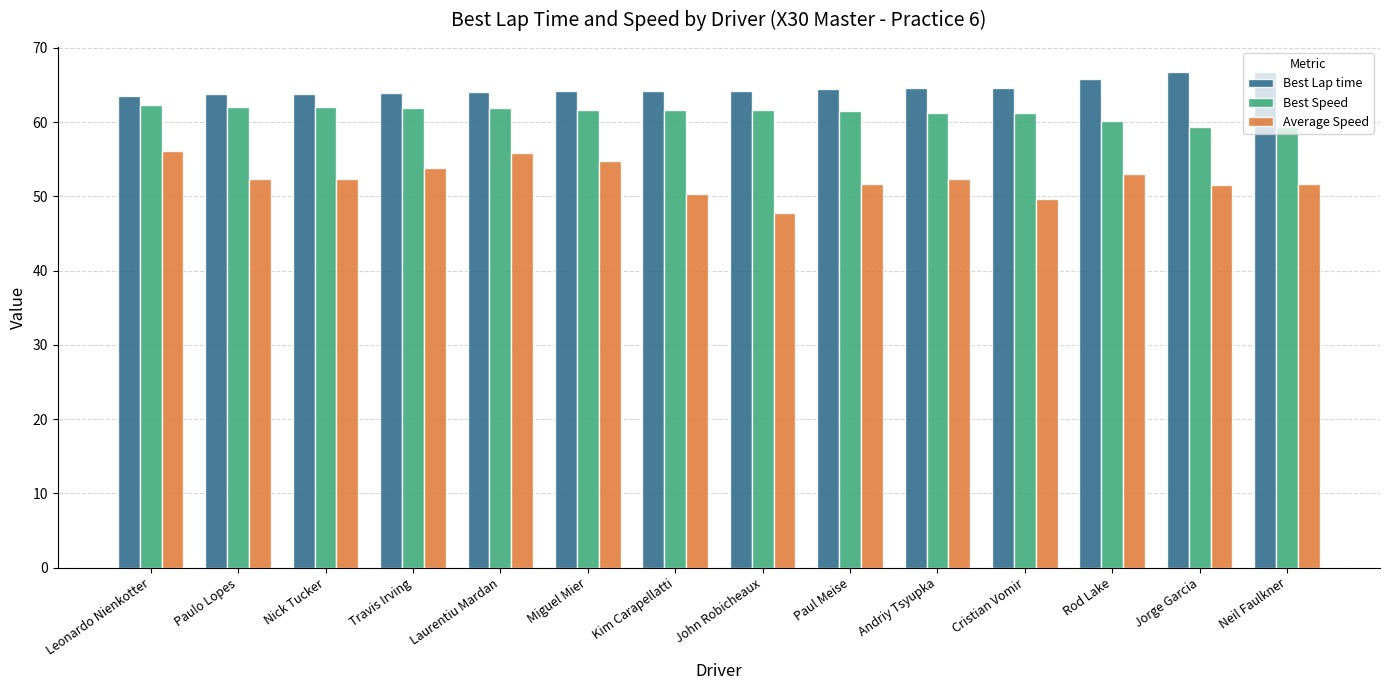

At Leonardo Nienkotter, list the series in order from largest to smallest.

Best Lap time, Best Speed, Average Speed